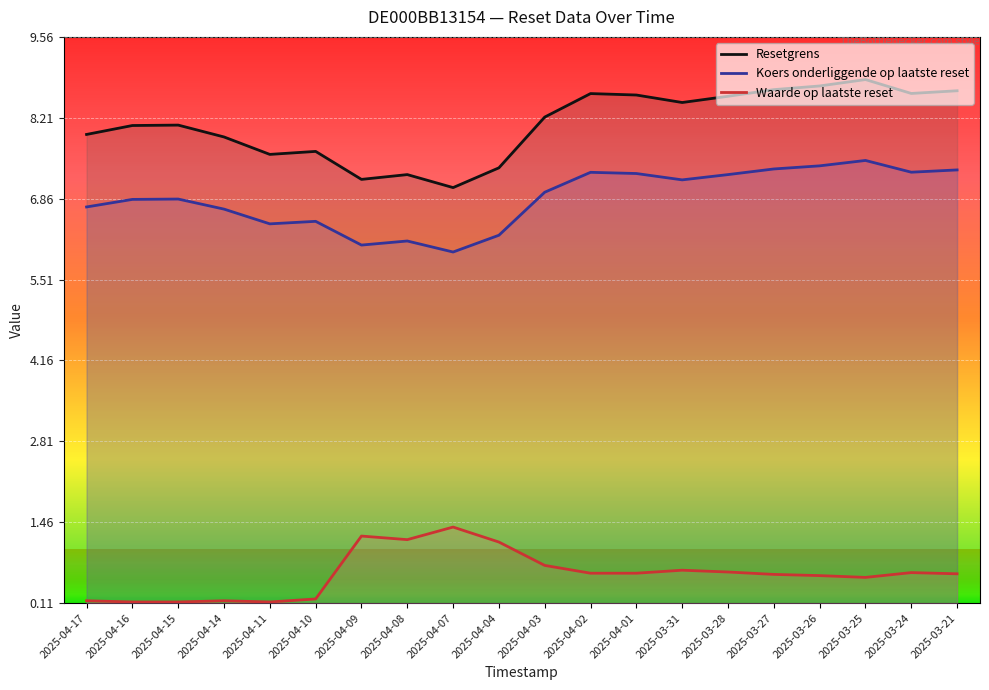

Is it true that Waarde op laatste reset equals 1.6 at 2025-04-04?

False